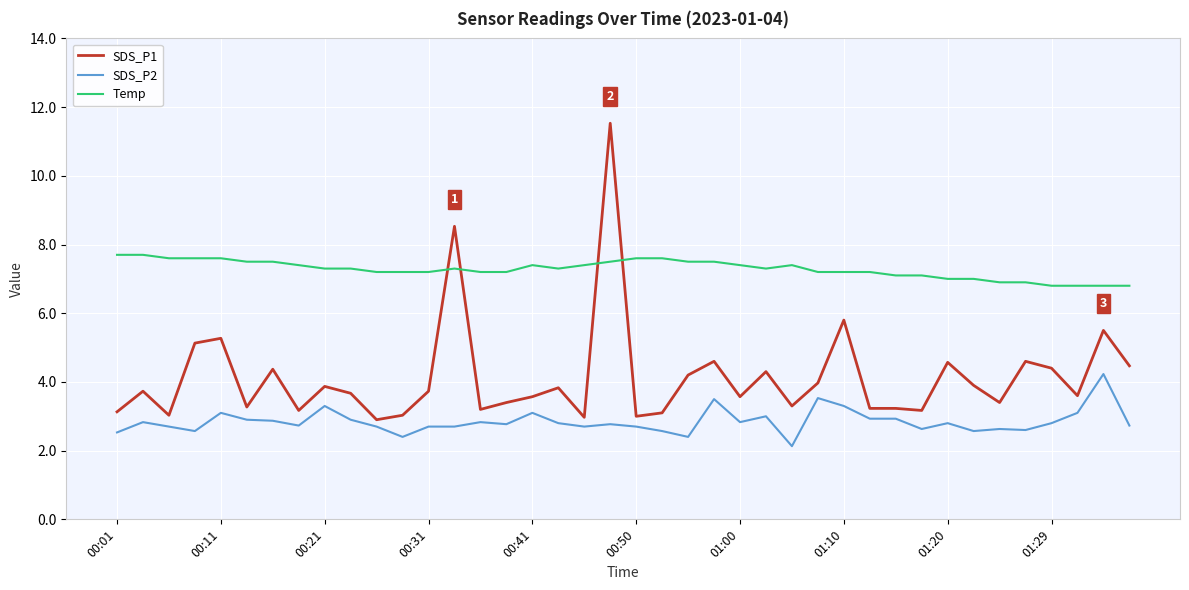

True or false: Temp and SDS_P2 intersect in this chart.

False